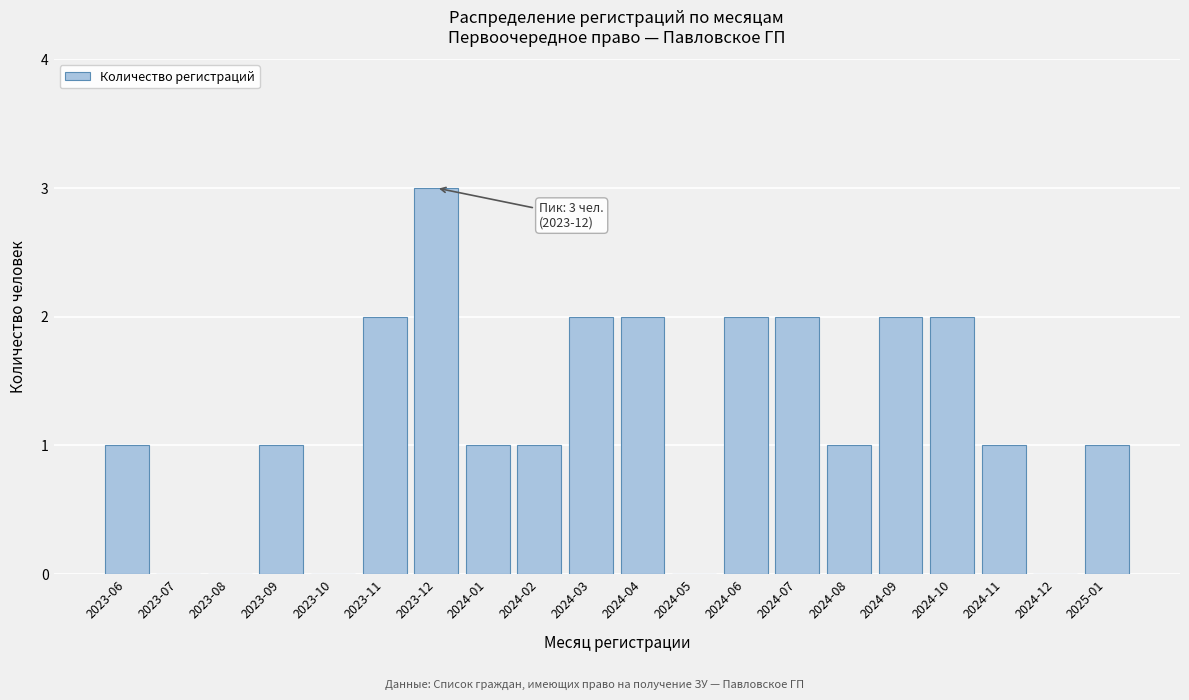

Reading right to left, list all the values displayed in this chart.

2025-01=1	2024-12=0	2024-11=1	2024-10=2	2024-09=2	2024-08=1	2024-07=2	2024-06=2	2024-05=0	2024-04=2	2024-03=2	2024-02=1	2024-01=1	2023-12=3	2023-11=2	2023-10=0	2023-09=1	2023-08=0	2023-07=0	2023-06=1